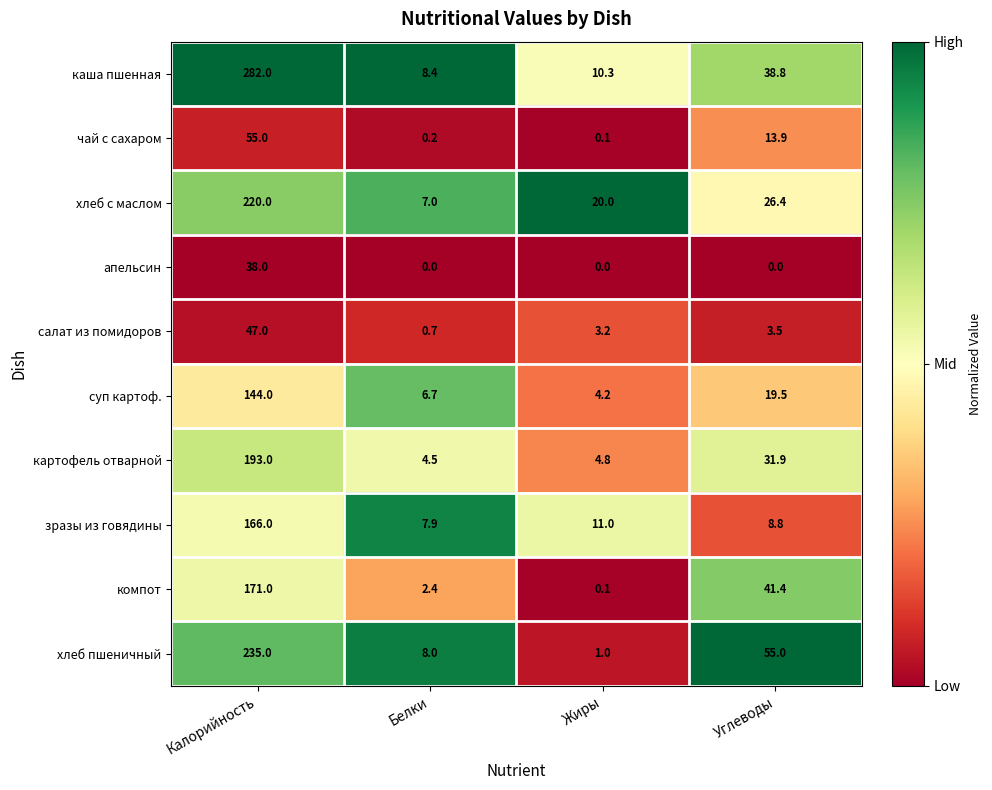

Where does the зразы из говядины series first go above 11?

Калорийность